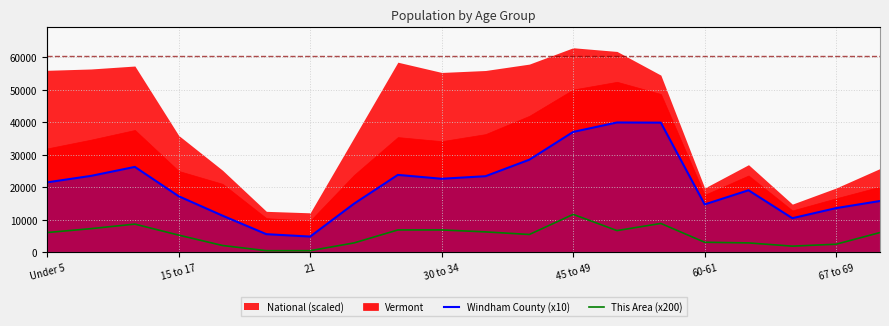

Which has a higher value, 21 or 15 to 17?

15 to 17